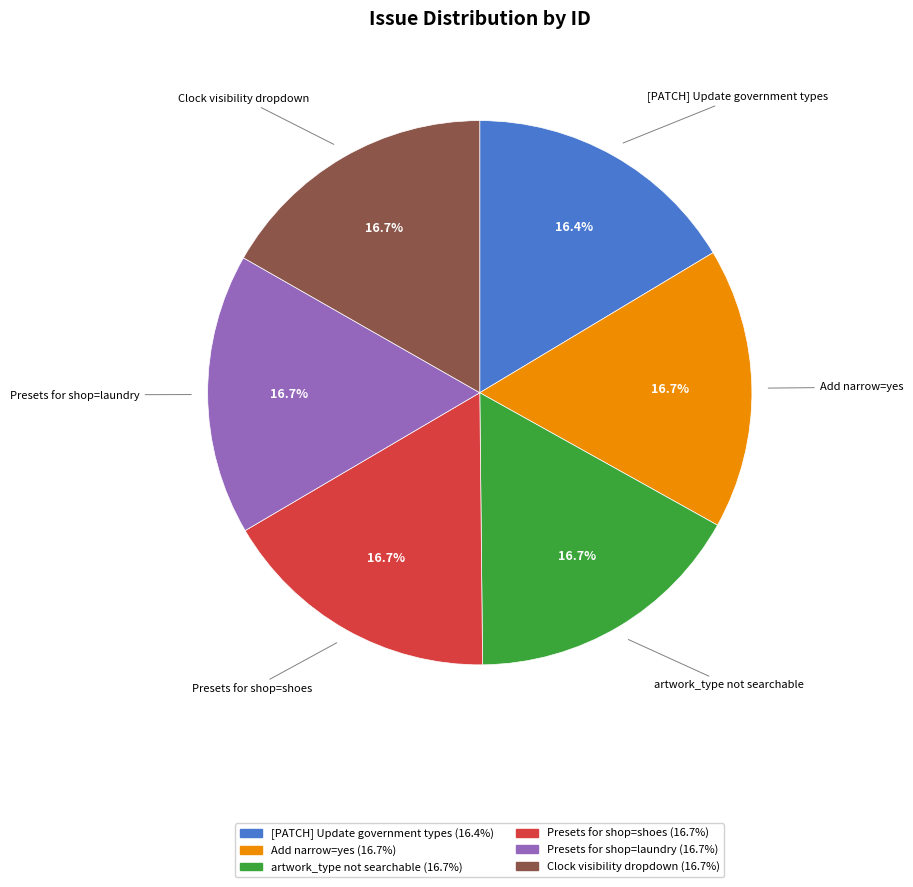

Count the number of slices in the pie.

6